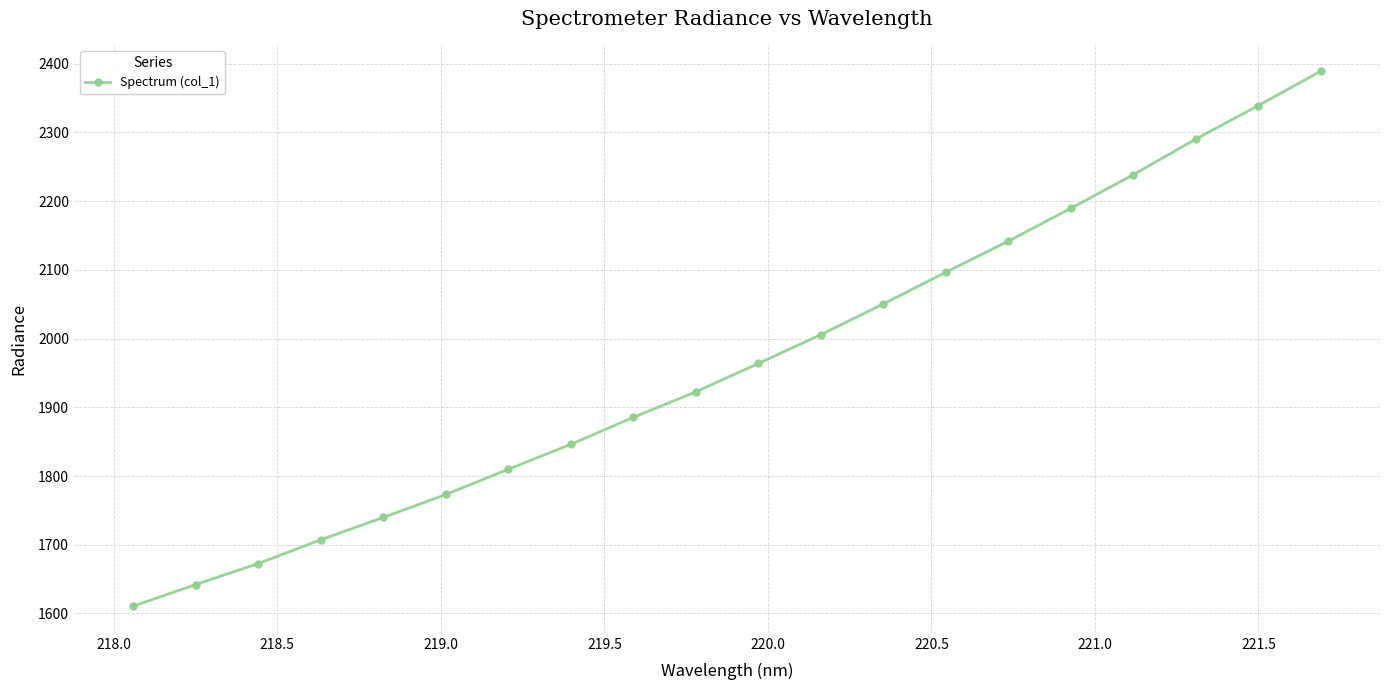

How many series are shown in this chart?

1